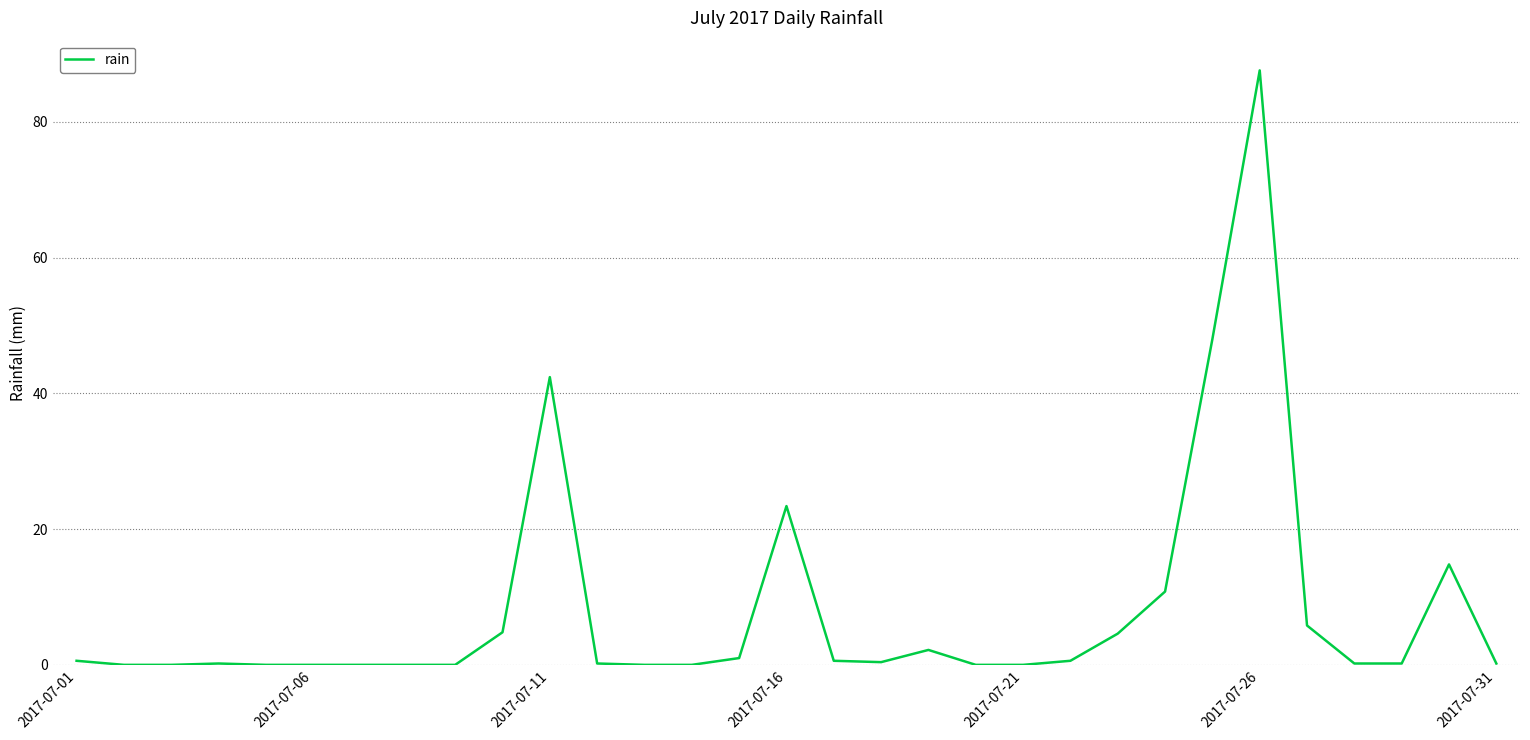

Does the chart display data point markers on the line(s)?

No